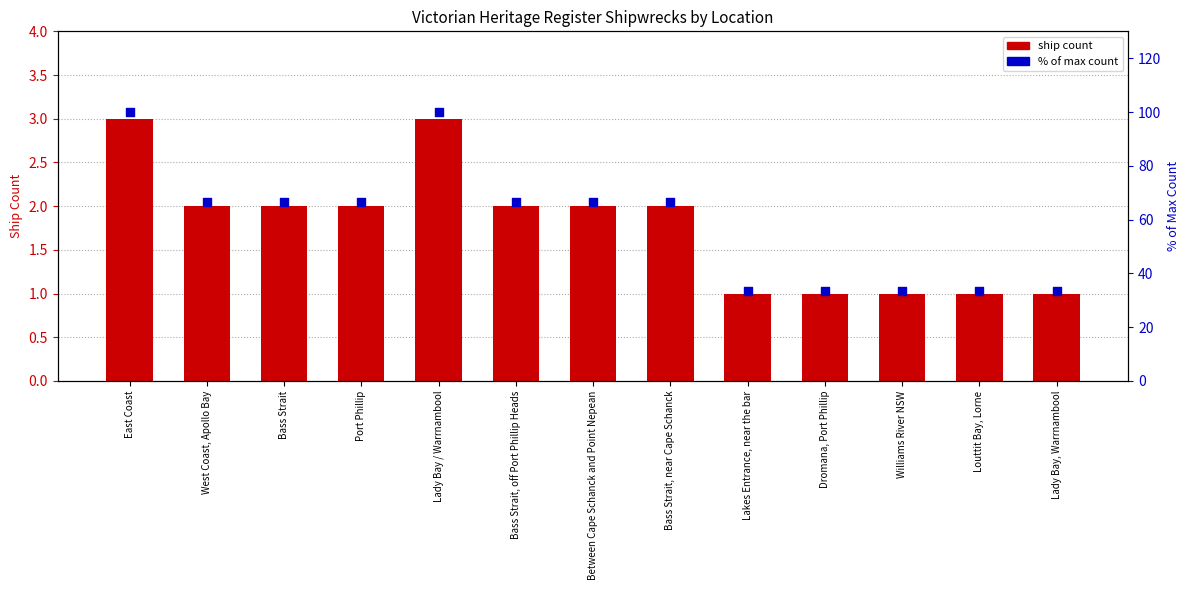

Which series has the largest Y range (max minus min)?

% of max count